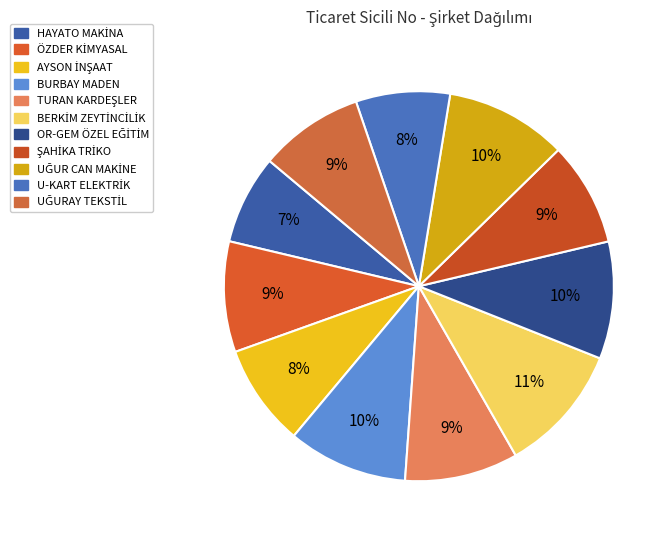

How many slices are in this pie chart?

11